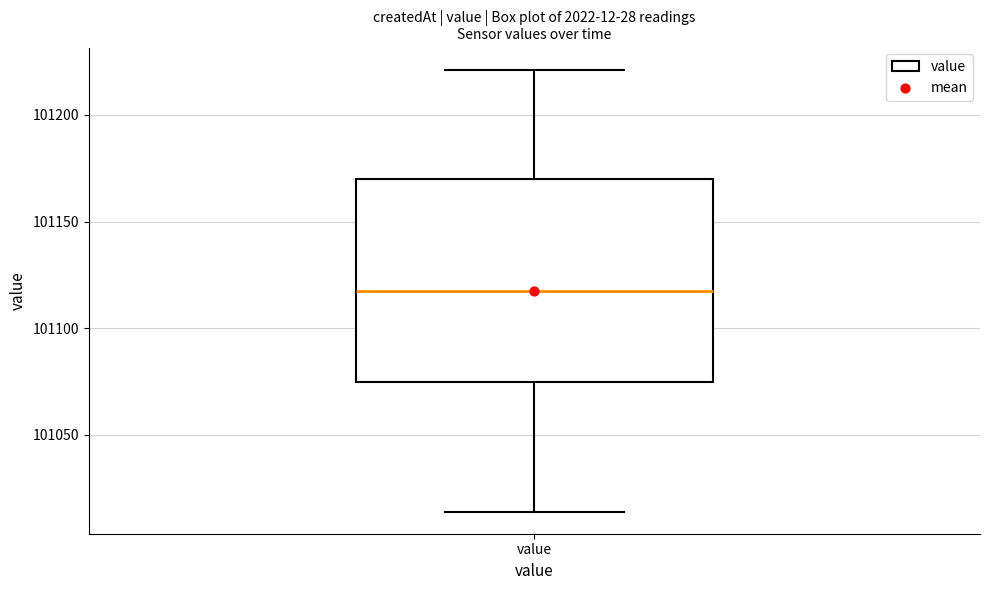

Where is the upper edge of the box for value on the y-axis? The values are not printed on the chart, so give them approximately, as read against the axis.

101170